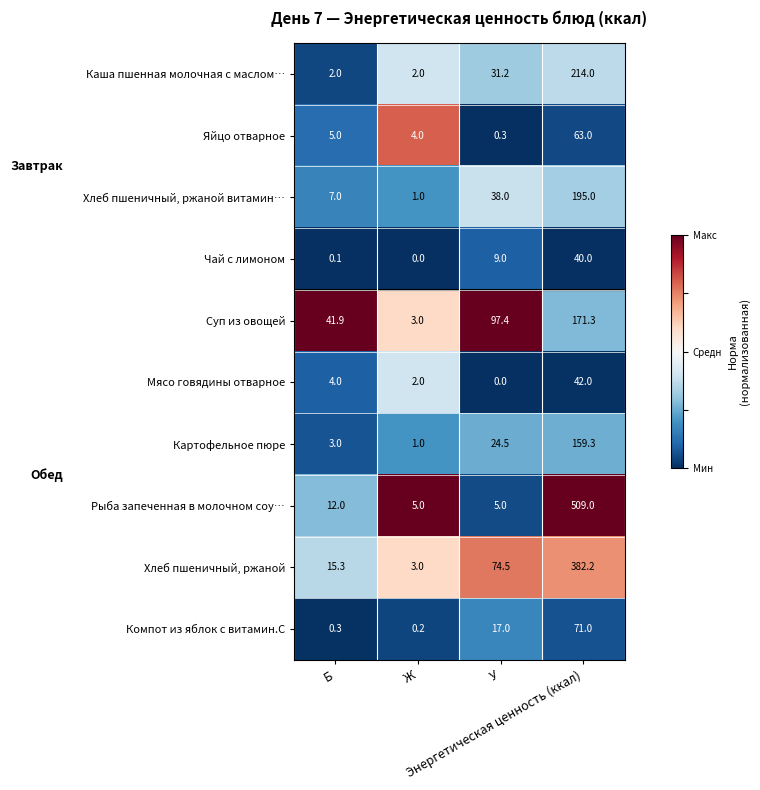

What is the maximum value for Рыба запеченная в молочном соу…?

509.0